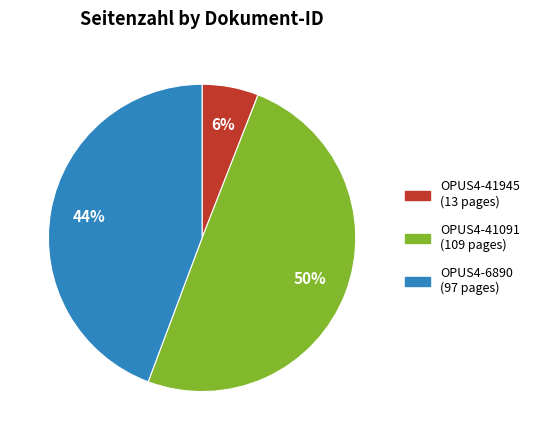

Do OPUS4-41091 and OPUS4-6890 together represent more than half of the pie?

Yes